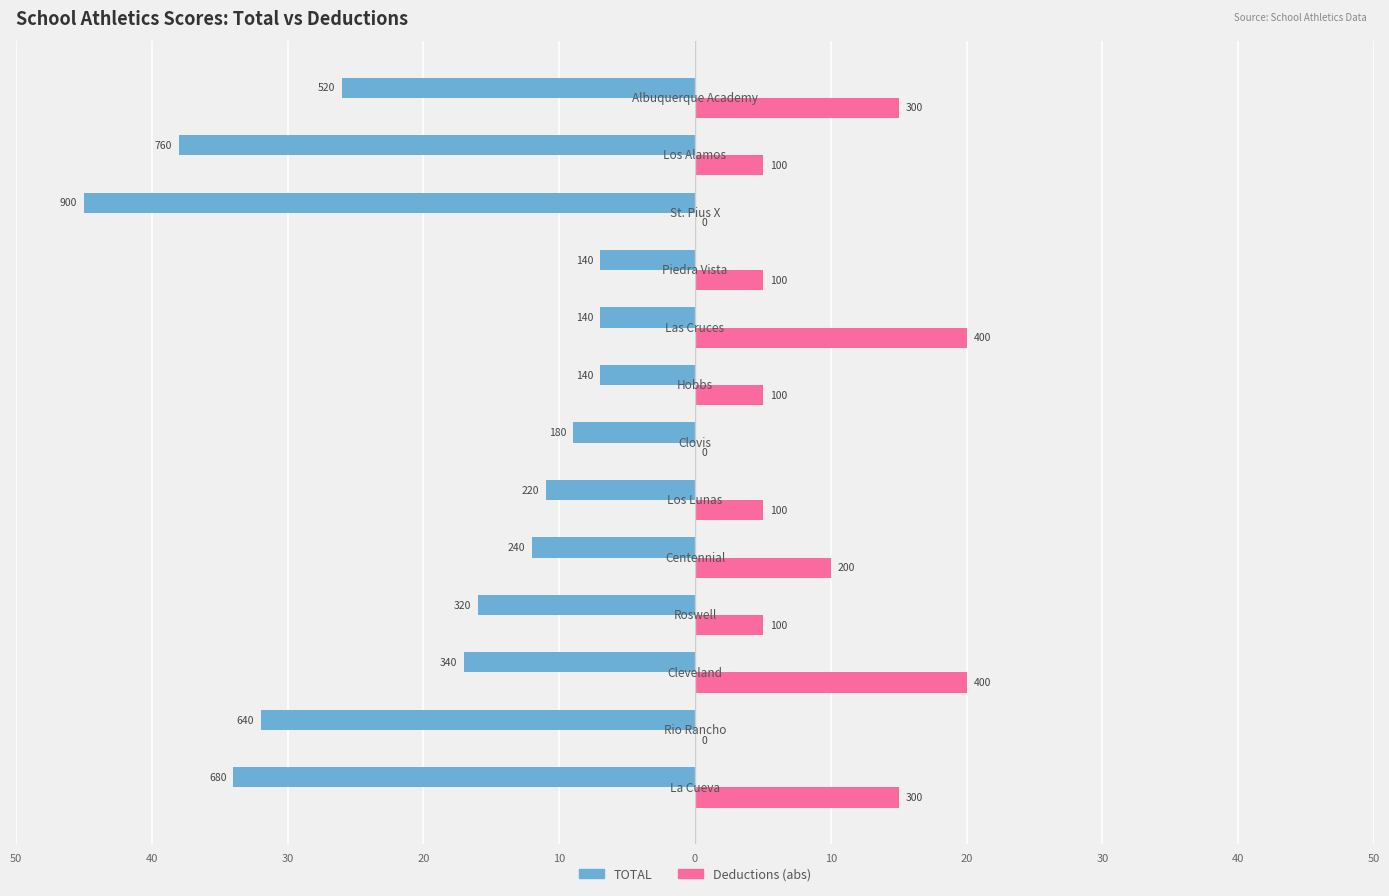

Reading right to left, extract all data points from this chart.

TOTAL: -26.0	-38.0	-45.0	-7.0	-7.0	-7.0	-9.0	-11.0	-12.0	-16.0	-17.0	-32.0	-34.0
Deductions: 15.0	5.0	0.0	5.0	20.0	5.0	0.0	5.0	10.0	5.0	20.0	0.0	15.0